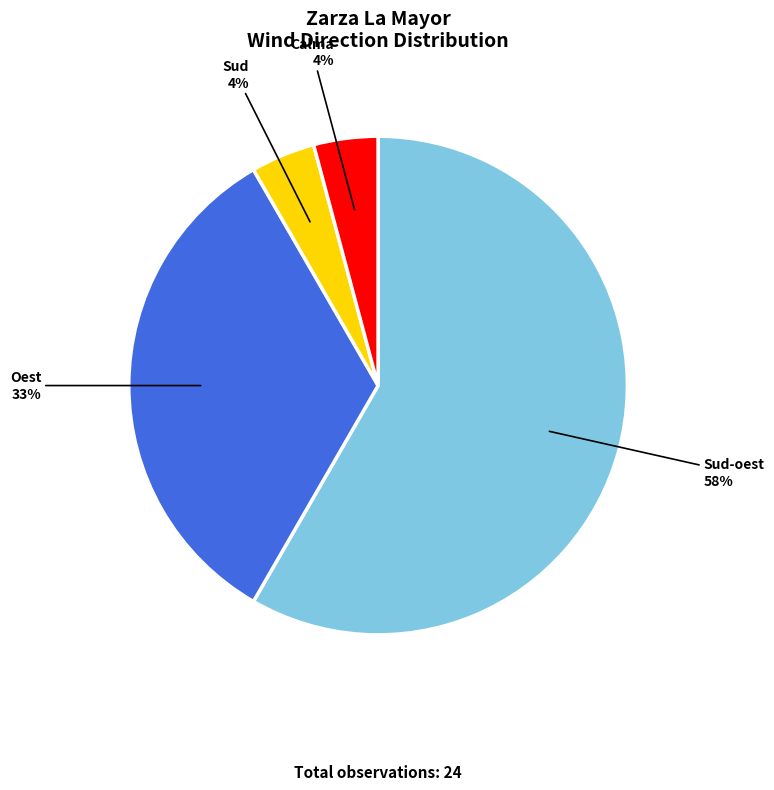

Does any single category account for the majority?

Yes